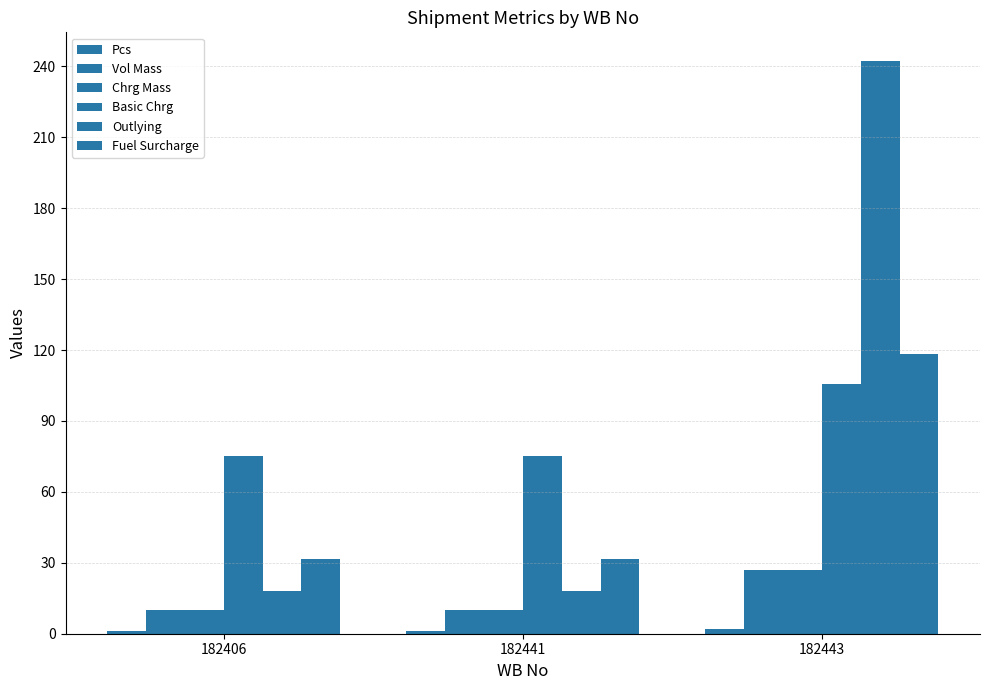

Which has a higher value, 182443 or 182441?

182443